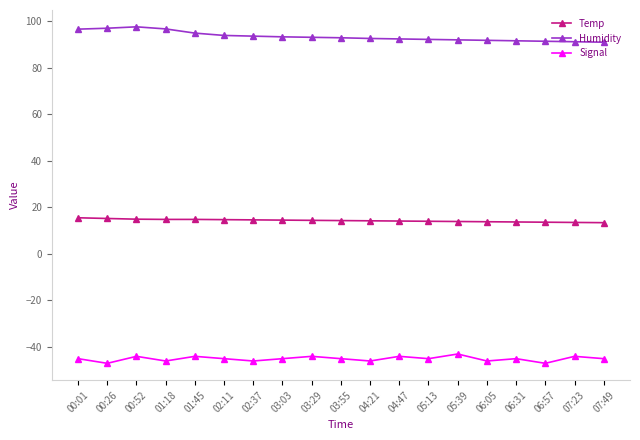

The value of Temp at 05:13 is 14.0. True or false?

True